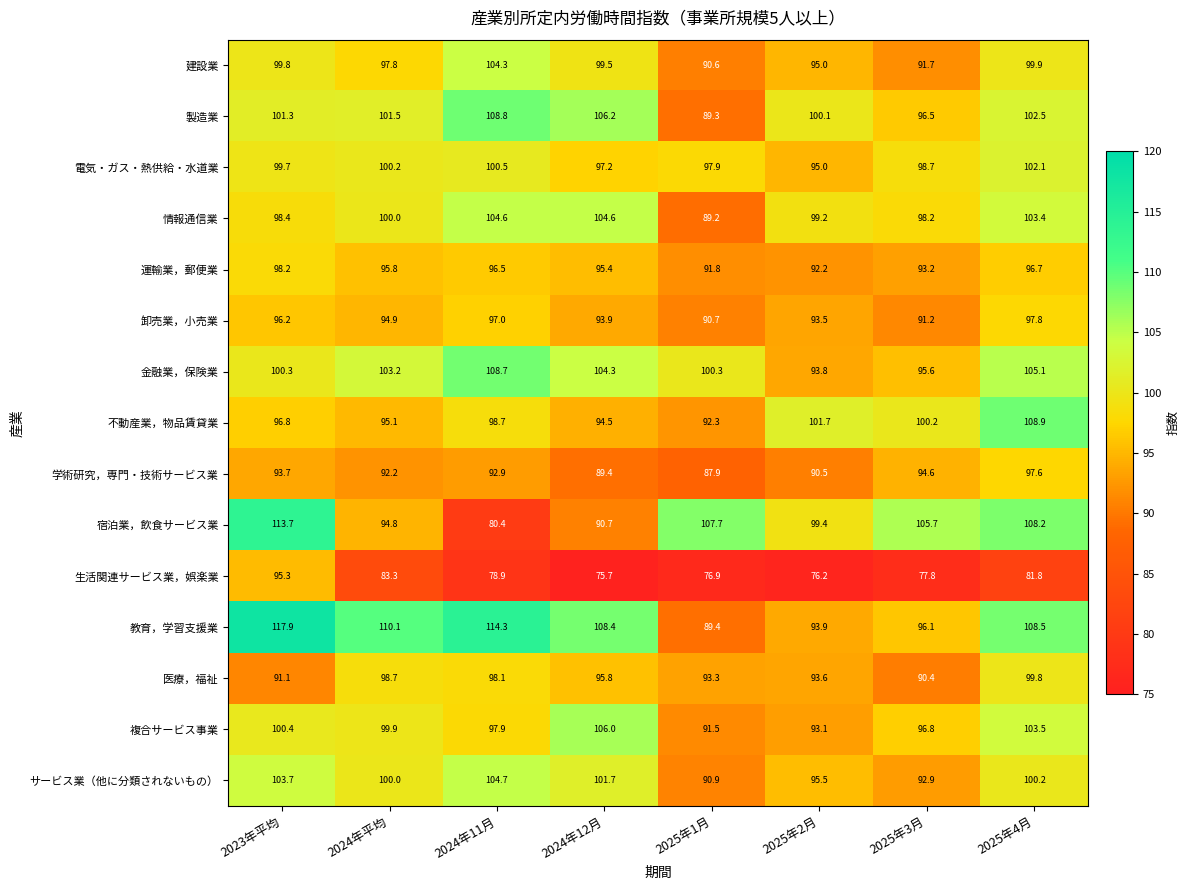

What is the spread (max minus min) of values at 2025年2月?

25.5